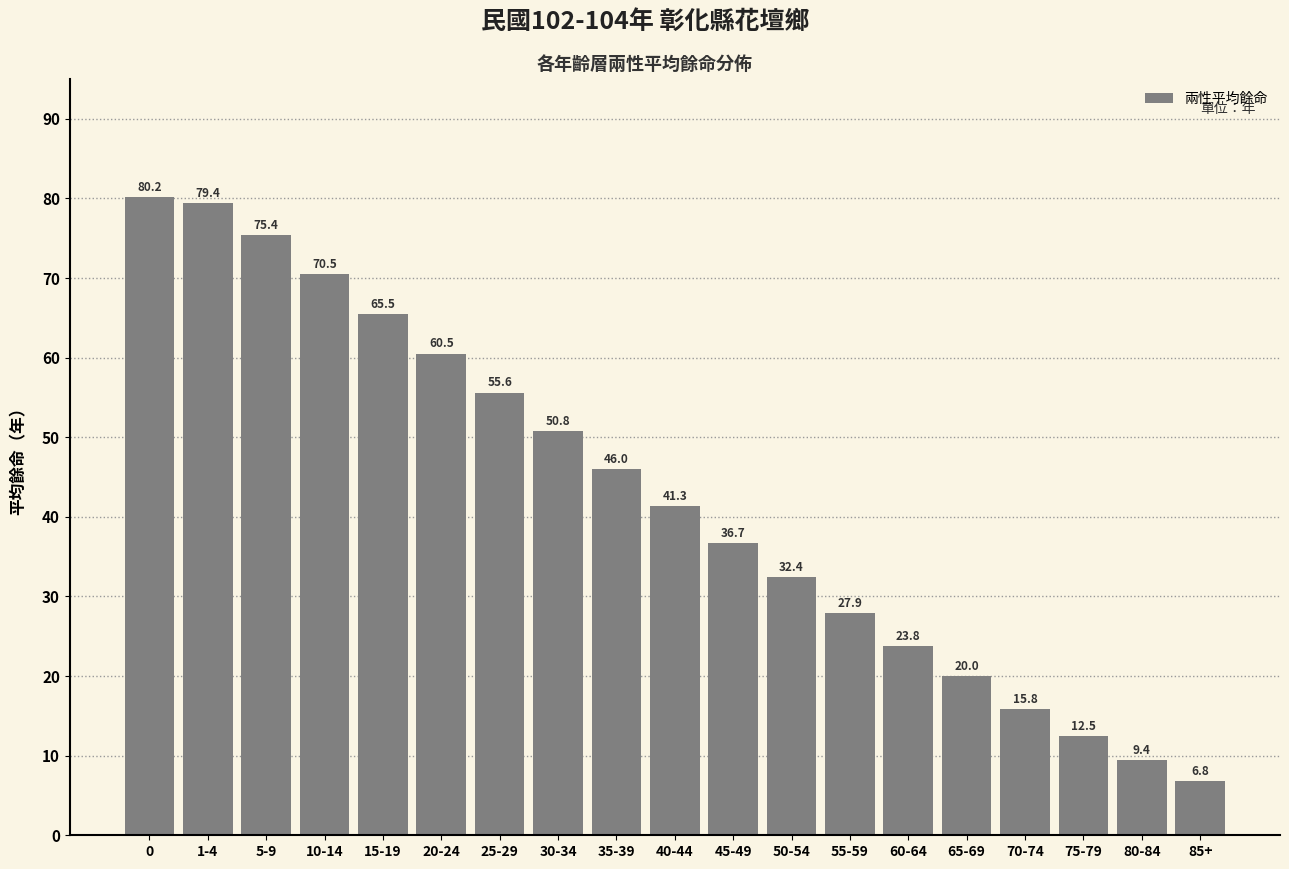

Reading right to left, extract all data points from this chart.

6.8	9.4	12.5	15.8	20.0	23.8	27.9	32.4	36.7	41.3	46.0	50.8	55.6	60.5	65.5	70.5	75.4	79.4	80.2